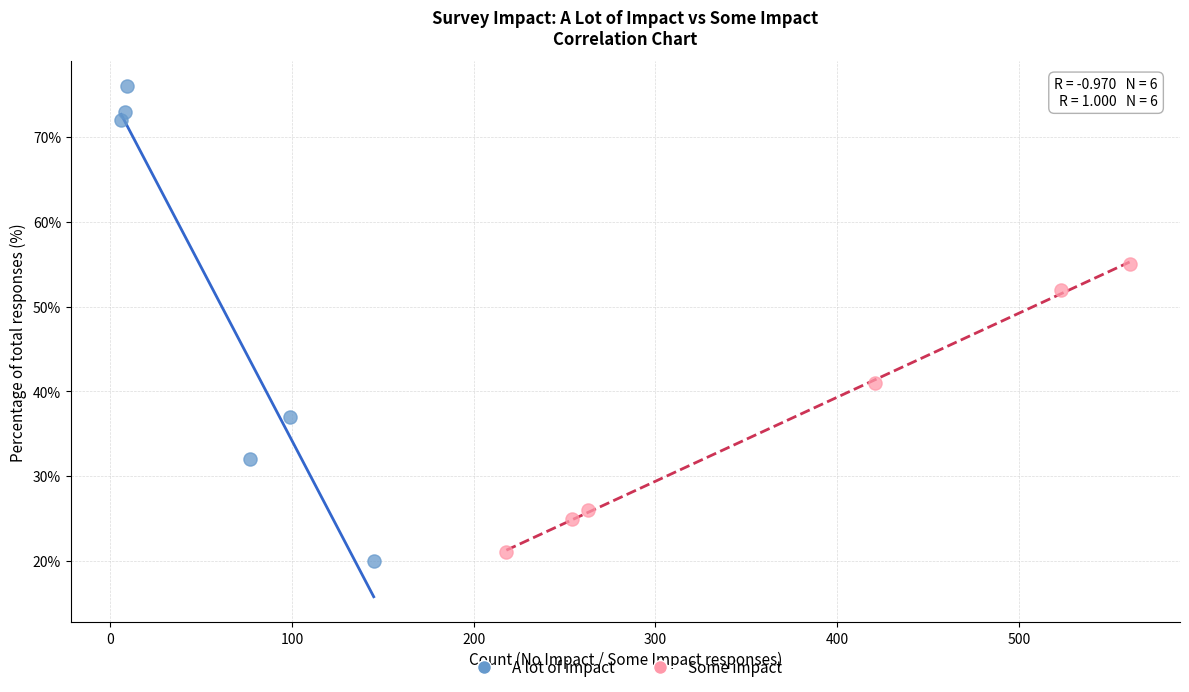

Which series has the largest Y range (max minus min)?

A lot of impact